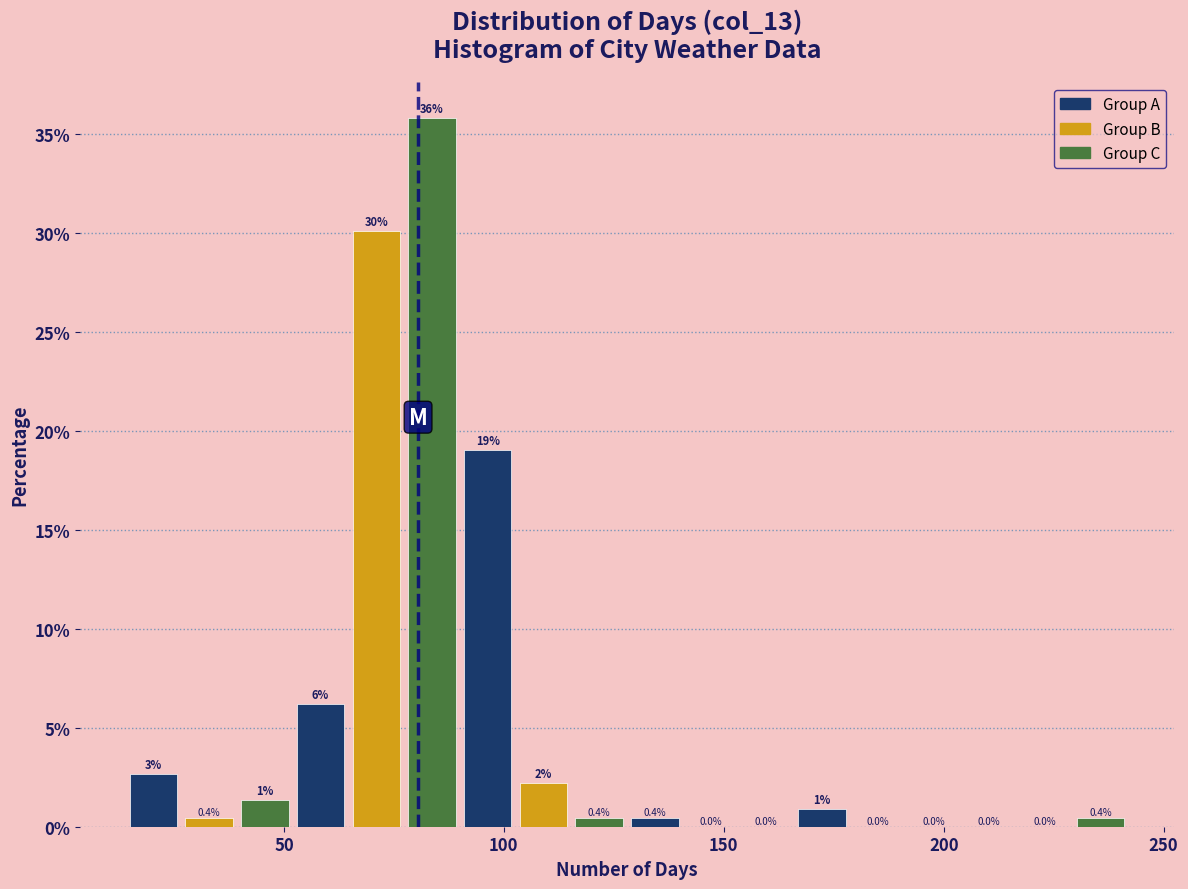

Around what value on the x-axis is the tallest bar? Give the approximate position of its centre, as read against the axis.

85